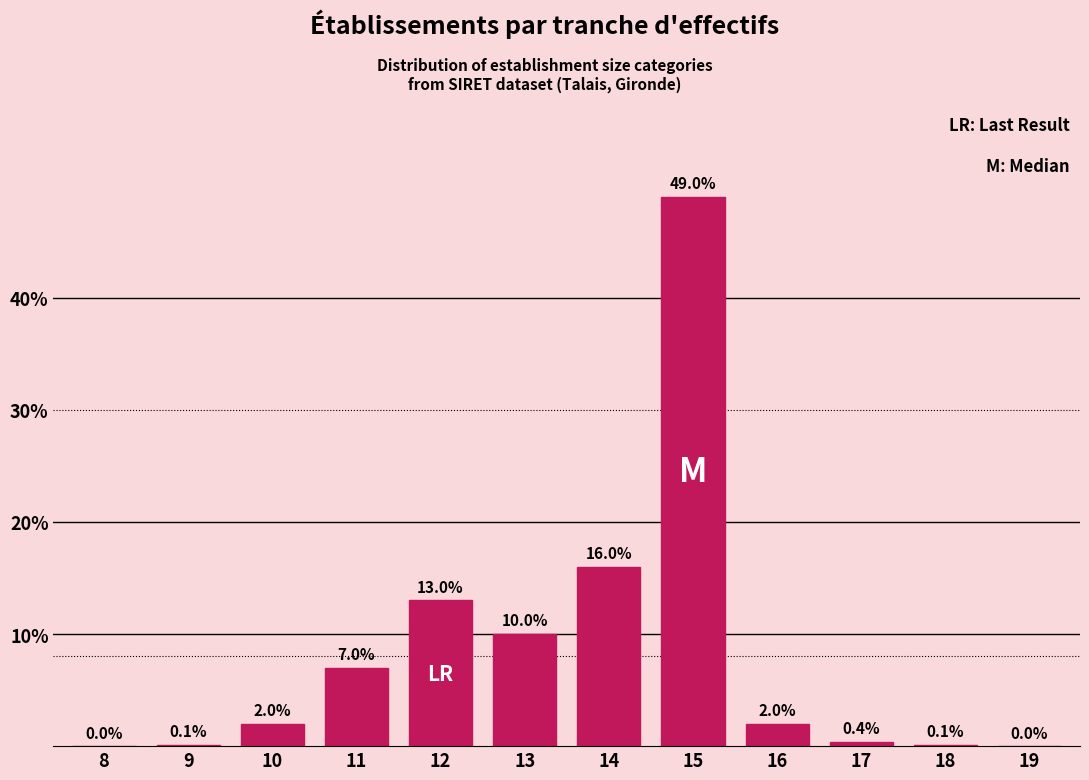

Reading right to left, what are all the values shown in this chart?

19=0.0	18=0.1	17=0.4	16=2.0	15=49.0	14=16.0	13=10.0	12=13.0	11=7.0	10=2.0	9=0.1	8=0.0